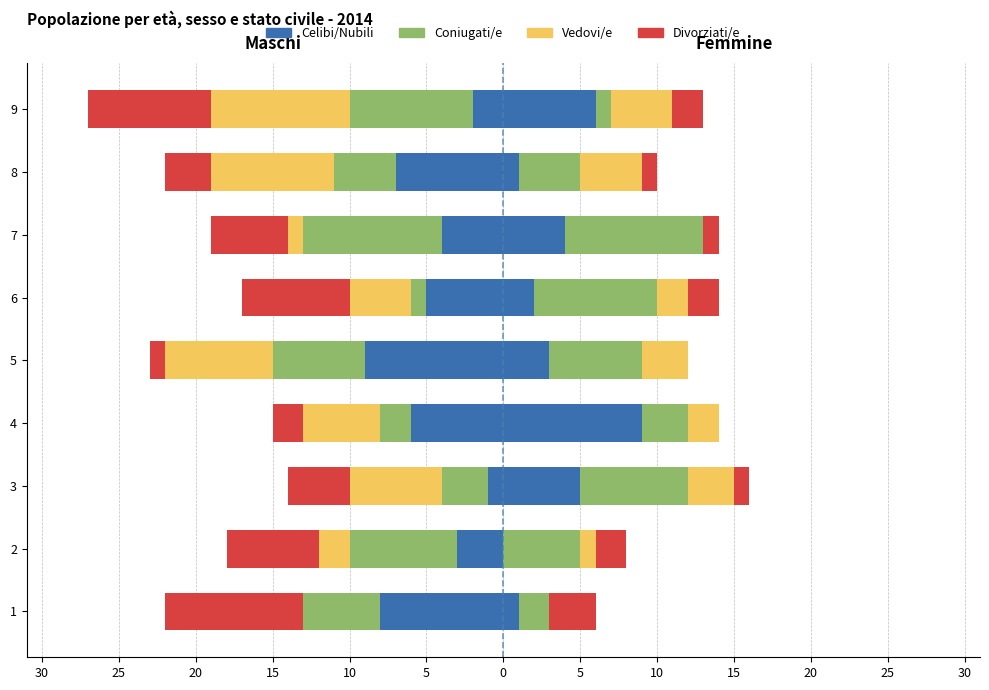

The Coniugati/e series shows -1 at 6. True or false?

False